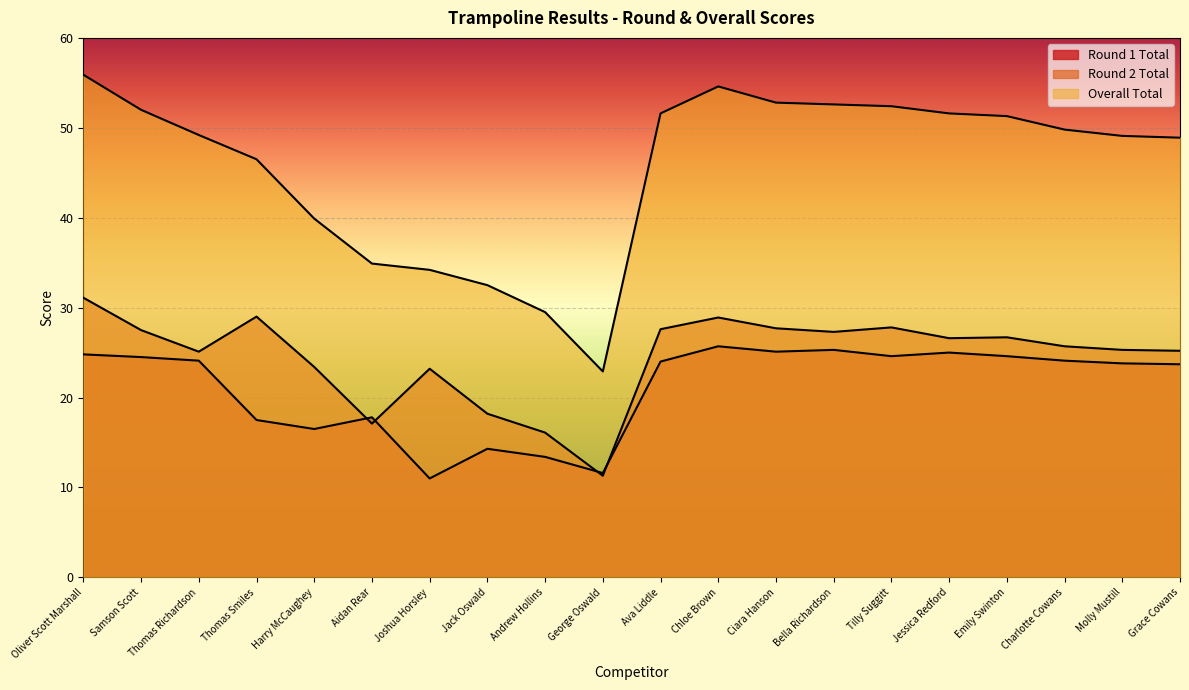

At Ava Liddle, list the series in order from largest to smallest.

Overall Total, Round 2 Total, Round 1 Total